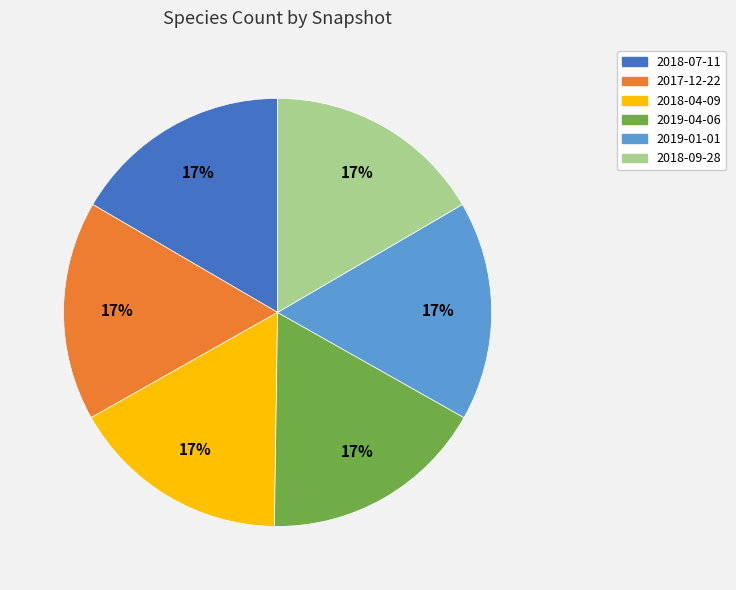

How many segments does this pie chart have?

6